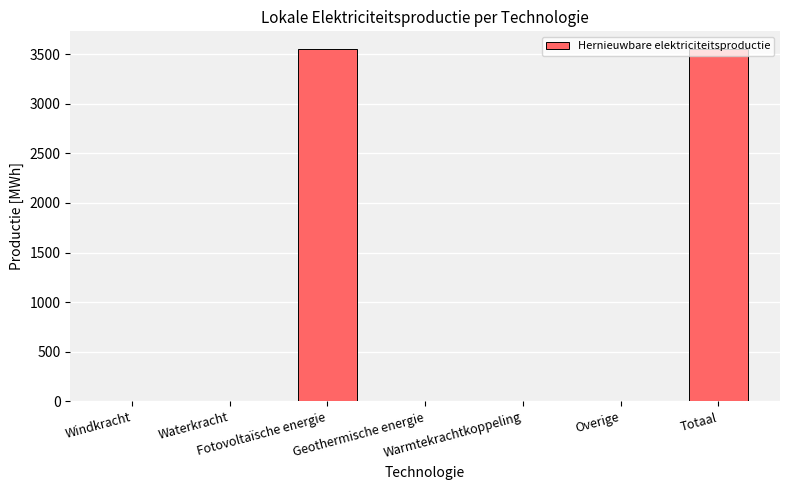

Reading right to left, transcribe all the data shown in this chart.

3551.9	0.0	0.0	0.0	3551.9	0.0	0.0